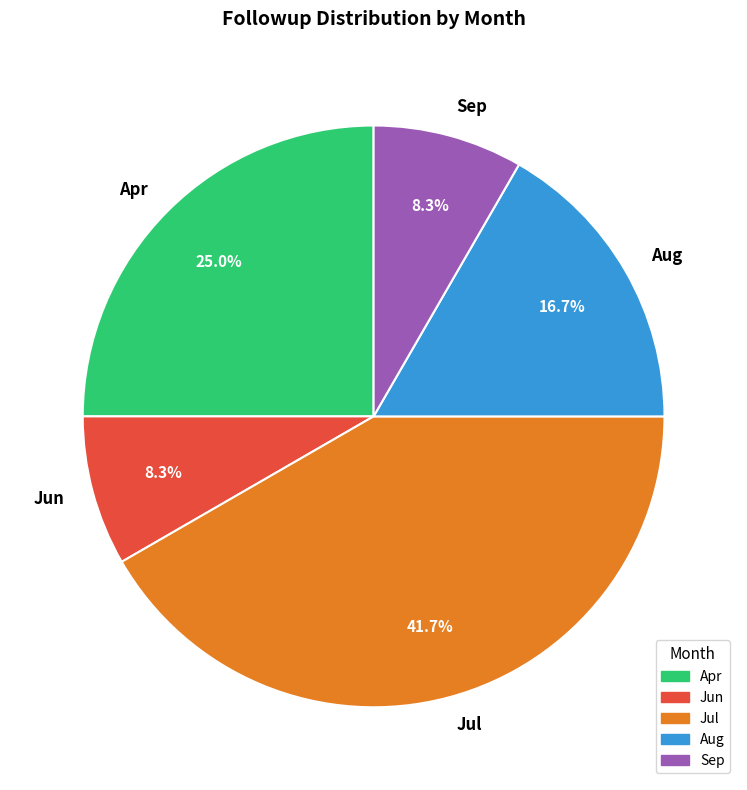

What portion of the pie excludes Jun?

91.7%